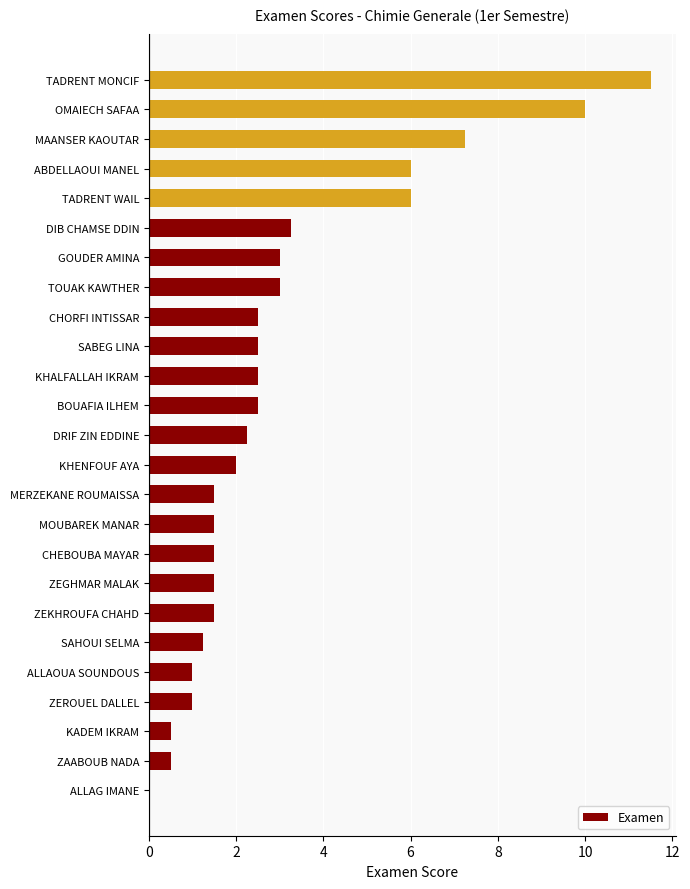

Are the bars horizontal?

Yes